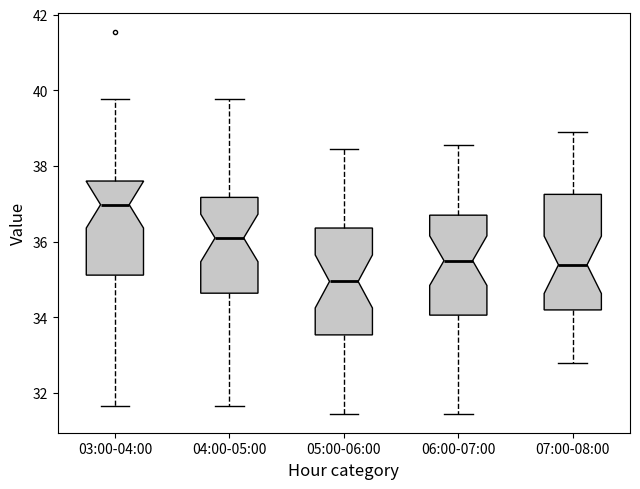

Comparing the boxes themselves (not the whiskers), which one is the tallest?

07:00-08:00